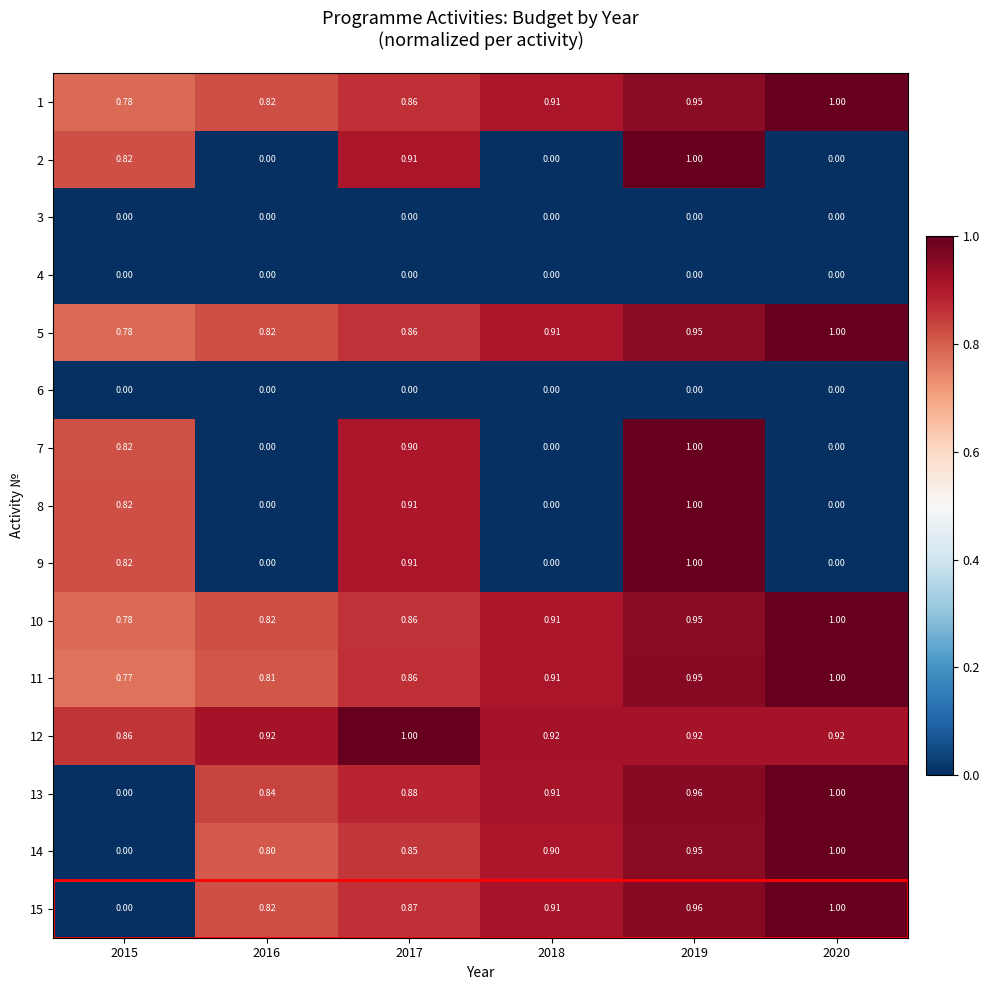

At how many categories does at least one series exceed 0?

6